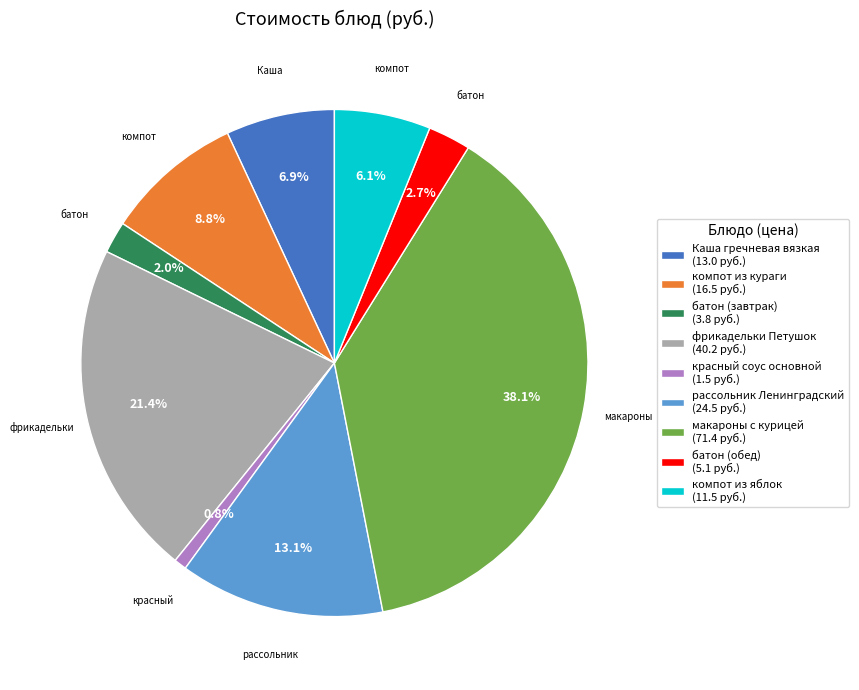

Approximately how many times larger is the value at фрикадельки Петушок compared to рассольник Ленинградский?

1.6